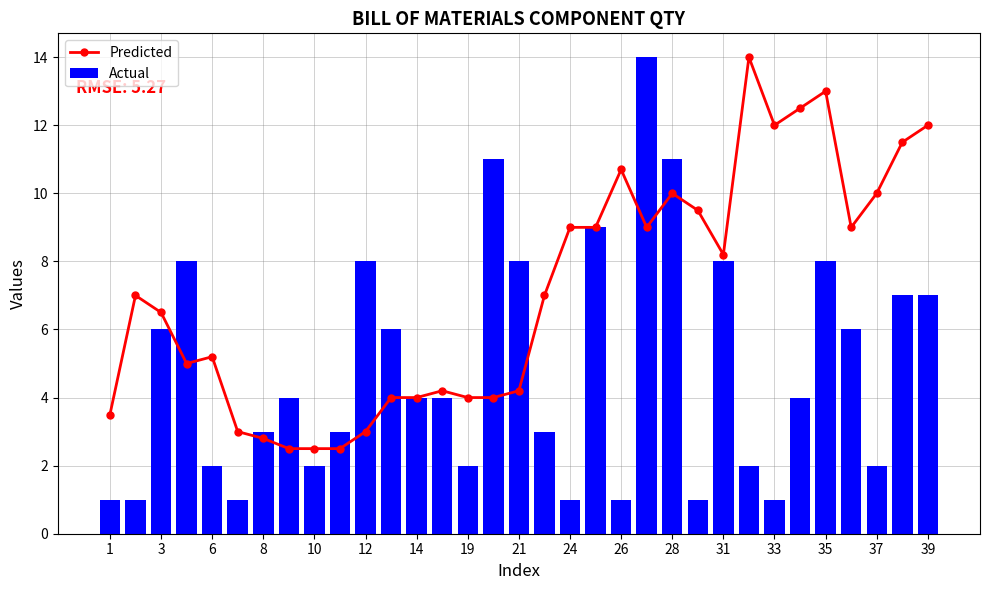

What are all the series names shown in the legend?

Predicted, Actual